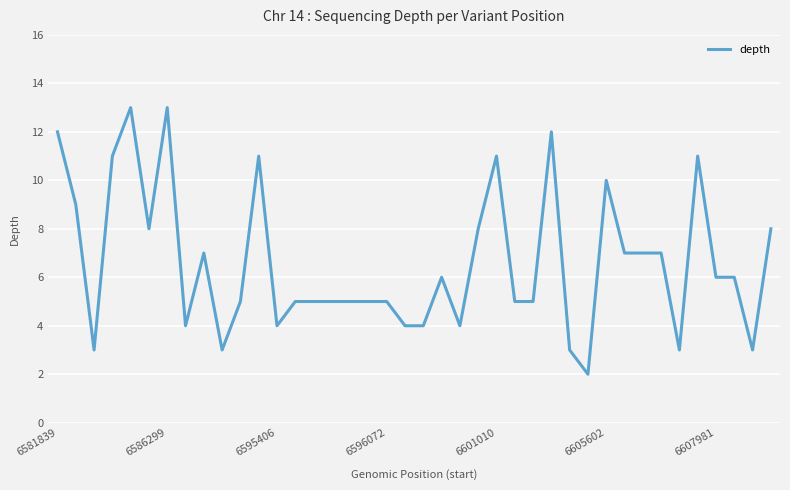

What is the difference between the maximum and minimum values?

11